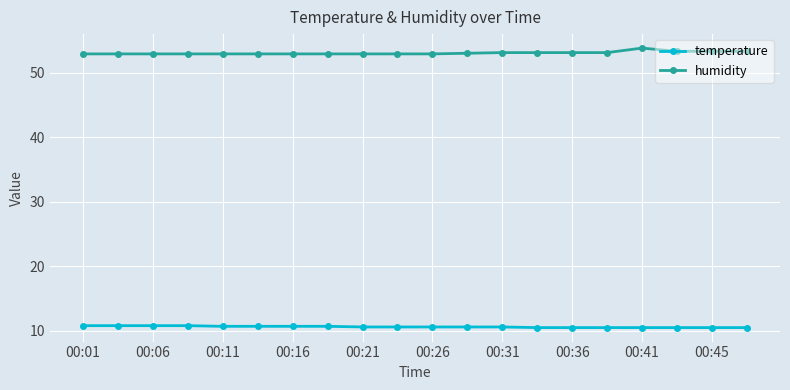

How many distinct data groups are displayed?

2